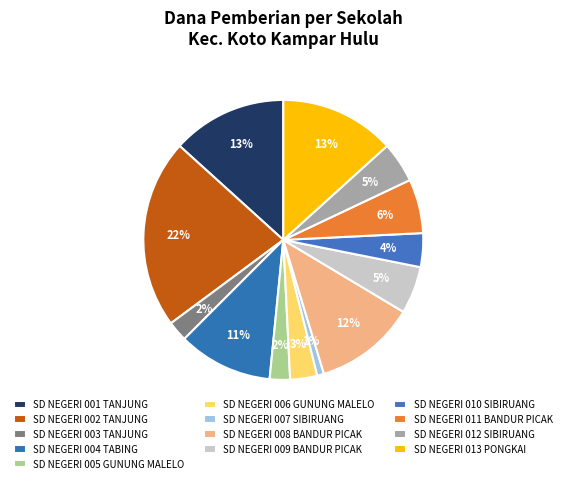

Does SD NEGERI 003 TANJUNG represent more than half of the total?

No